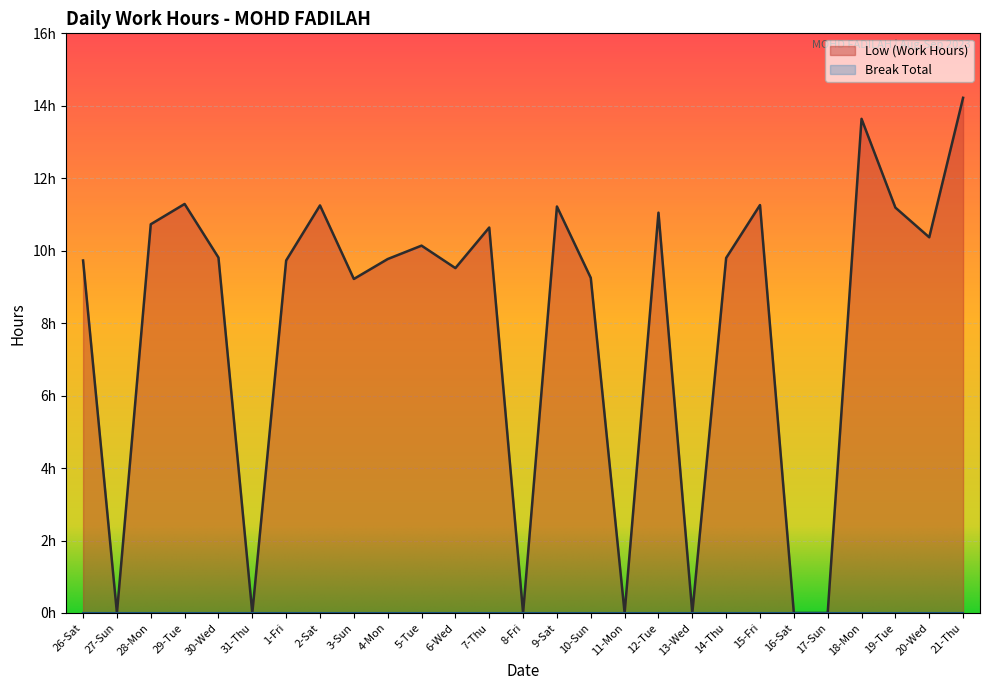

True or false: there are more than 2 points higher than both neighbors.

True